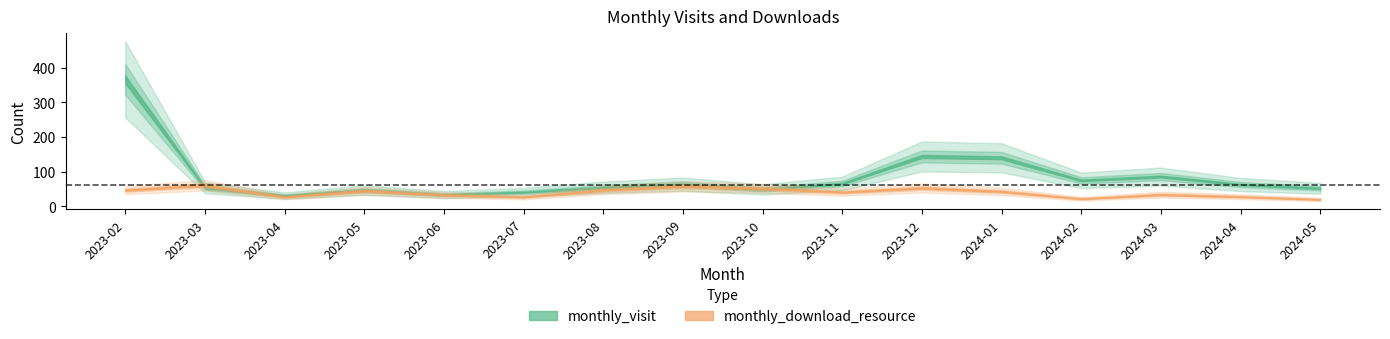

True or false: monthly_visit has more than 0 interior local peaks.

True